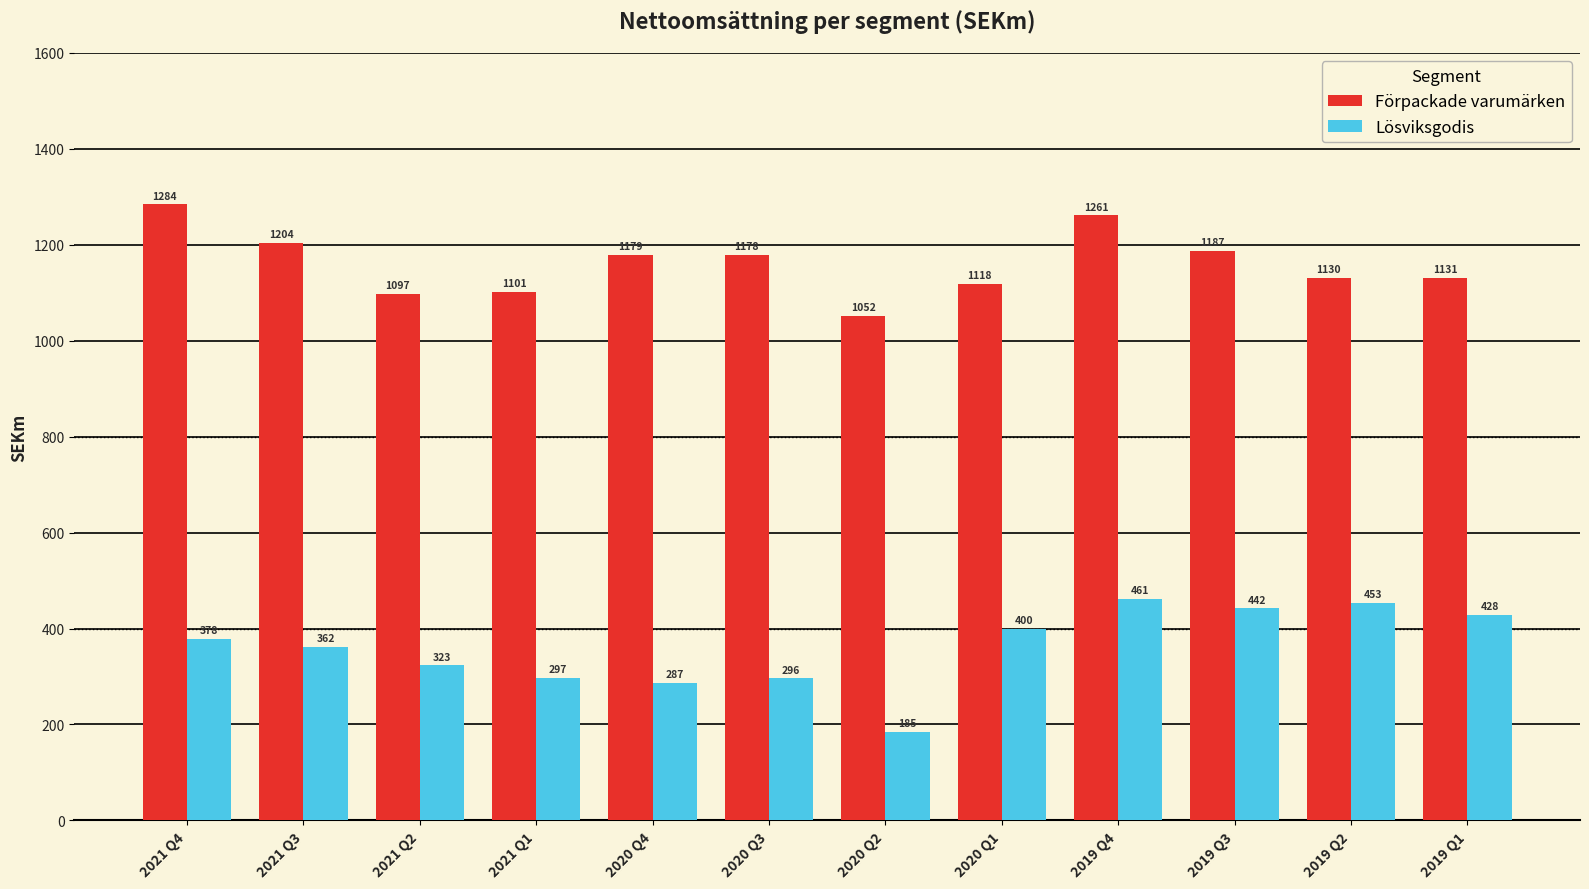

Reading left to right, what are all the values shown in this chart?

Förpackade varumärken: 2021 Q4=1284	2021 Q3=1204	2021 Q2=1097	2021 Q1=1101	2020 Q4=1179	2020 Q3=1178	2020 Q2=1052	2020 Q1=1118	2019 Q4=1261	2019 Q3=1187	2019 Q2=1130	2019 Q1=1131
Lösviksgodis: 2021 Q4=378	2021 Q3=362	2021 Q2=323	2021 Q1=297	2020 Q4=287	2020 Q3=296	2020 Q2=185	2020 Q1=400	2019 Q4=461	2019 Q3=442	2019 Q2=453	2019 Q1=428